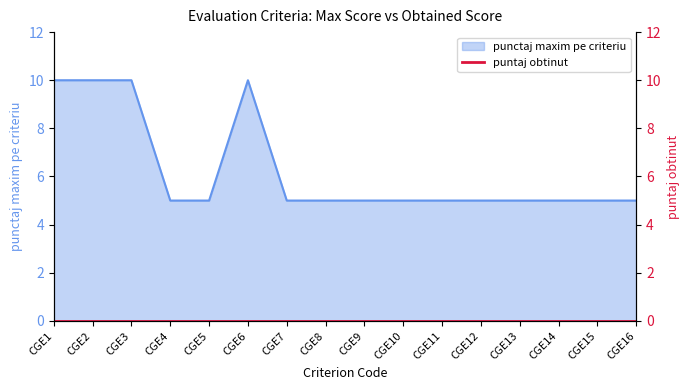

Read the value at CGE3.

10